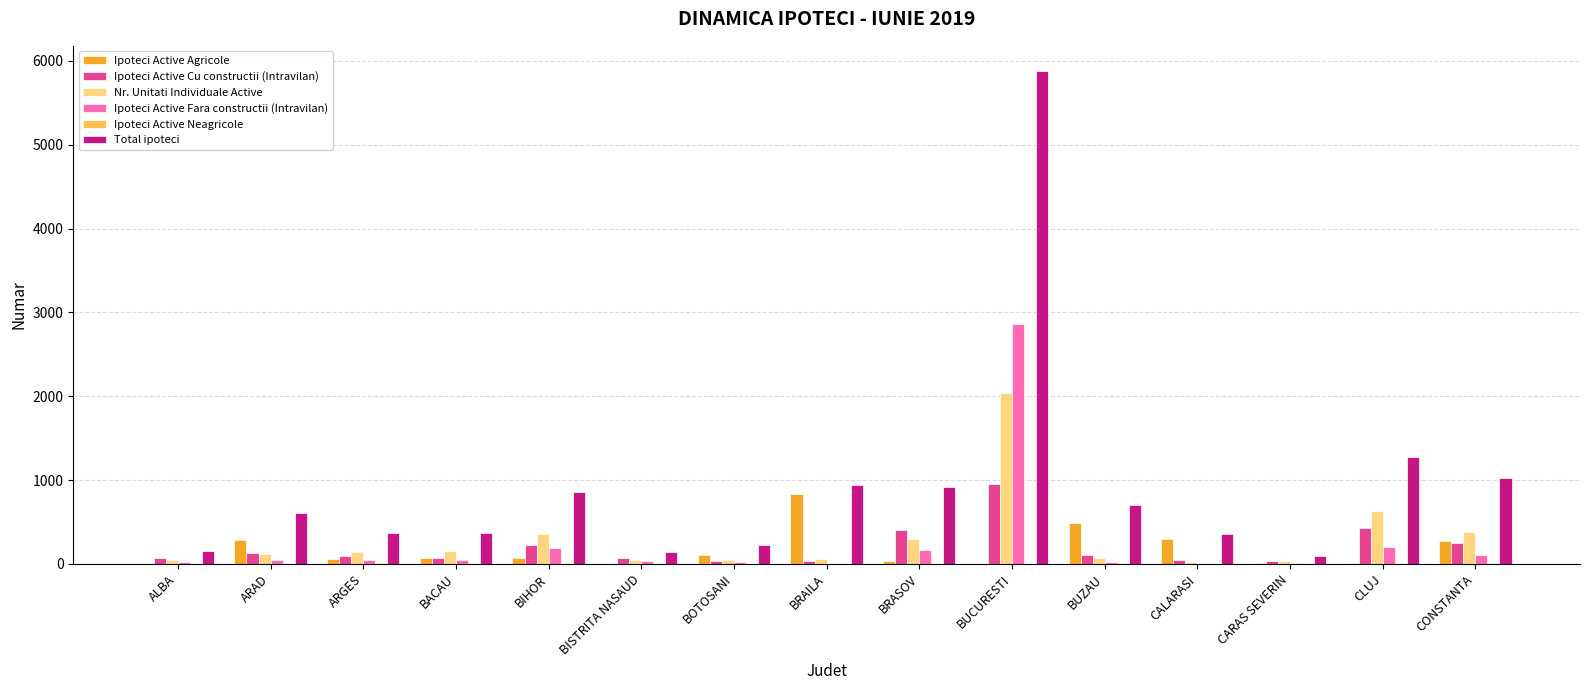

At which category is the sum across all series the highest?

BUCURESTI